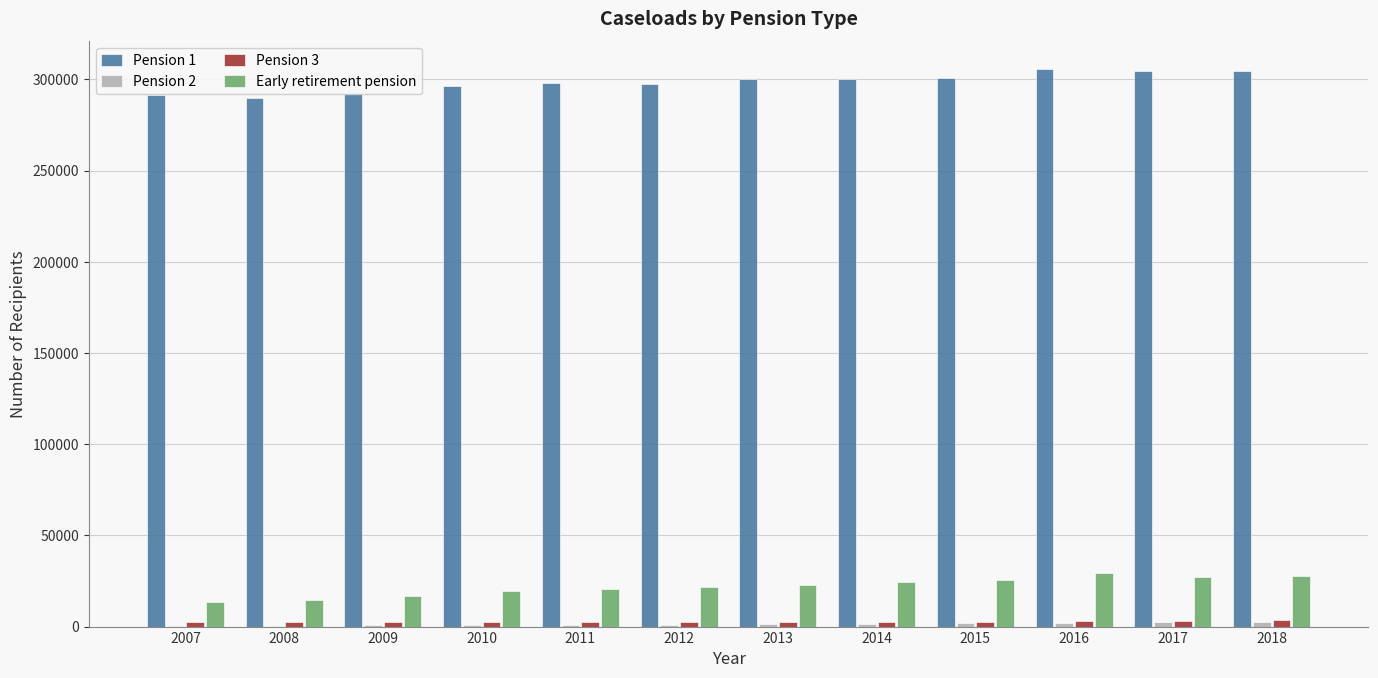

What is the maximum value shown in the chart?

305610.0